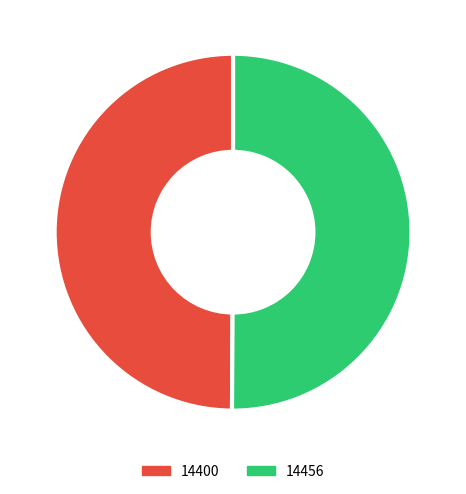

Is it true that 14456 is 50% of the pie?

True